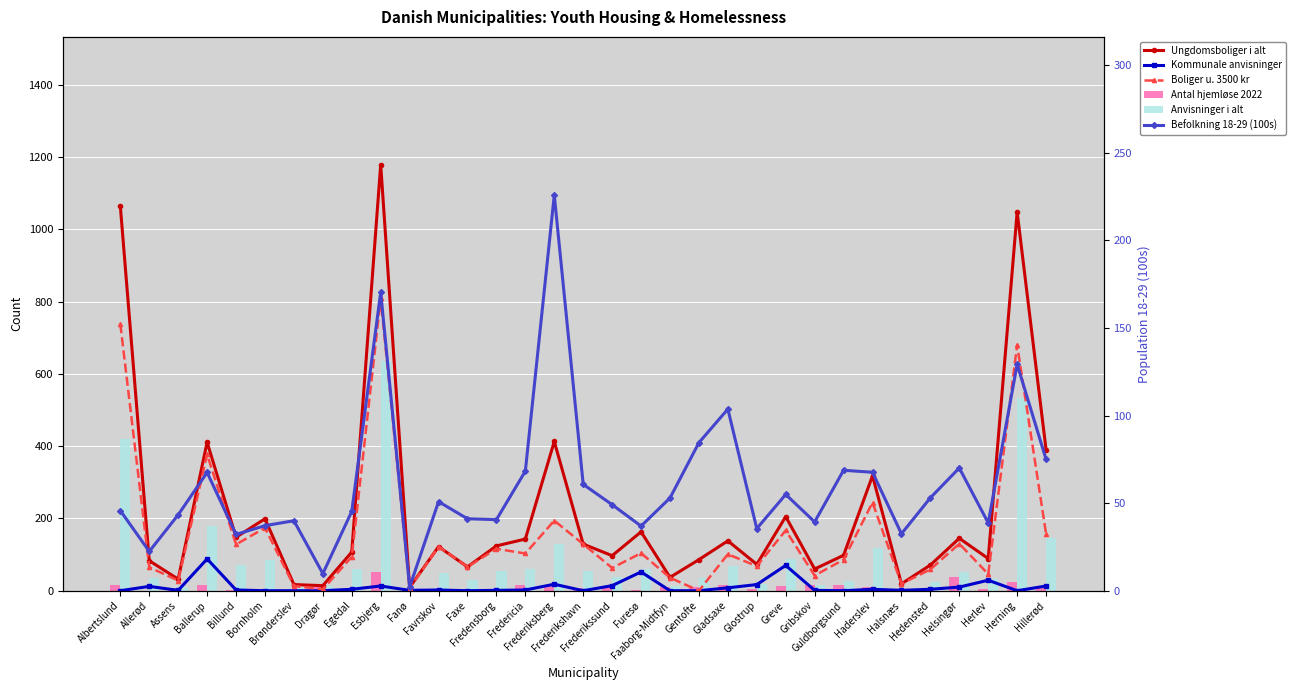

Reading left to right, list all the values displayed in this chart.

Ungdomsboliger i alt: 1064.0	83.0	32.0	411.0	148.0	199.0	17.0	14.0	107.0	1179.0	9.0	122.0	66.0	124.0	143.0	413.0	129.0	97.0	163.0	37.0	86.0	138.0	73.0	205.0	60.0	98.0	318.0	19.0	71.0	145.0	89.0	1048.0	390.0
Kommunale anvisninger: 0.0	12.0	1.0	88.0	2.0	0.0	0.0	0.0	4.0	13.0	1.0	2.0	0.0	1.0	2.0	18.0	0.0	14.0	52.0	0.0	0.0	8.0	17.0	70.0	1.0	0.0	4.0	1.0	4.0	10.0	29.0	0.0	13.0
Boliger u. 3500 kr: 738.0	65.0	28.0	377.0	128.0	174.0	13.0	4.0	94.0	809.0	7.0	122.0	66.0	116.0	103.0	194.0	129.0	63.0	104.0	36.0	0.0	101.0	68.0	167.0	42.0	86.0	244.0	19.0	59.0	130.0	46.0	680.0	157.0
Antal hjemløse 2022: 15.0	0.0	8.0	15.0	1.0	4.0	2.0	9.0	5.0	53.0	0.0	0.0	2.0	4.0	16.0	14.0	7.0	9.0	3.0	10.0	9.0	16.0	5.0	14.0	16.0	15.0	10.0	3.0	2.0	39.0	6.0	23.0	14.0
Anvisninger i alt: 420.0	34.0	9.0	180.0	71.0	86.0	8.0	12.0	60.0	635.0	3.0	50.0	31.0	55.0	59.0	129.0	55.0	38.0	61.0	14.0	34.0	69.0	18.0	89.0	17.0	28.0	117.0	5.0	25.0	53.0	32.0	533.0	147.0
Befolkning 18-29 (100s): 45.7	22.4	43.3	67.5	32.1	37.1	40.0	9.8	45.3	170.4	2.1	50.9	41.1	40.6	68.3	225.9	60.7	49.1	36.9	53.0	84.5	103.7	35.5	55.0	39.3	68.8	67.6	32.5	53.0	70.1	38.7	129.3	75.0